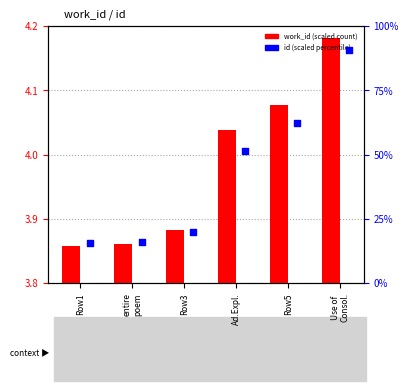

At which category is the sum across all series the highest?

Use of
Consol.